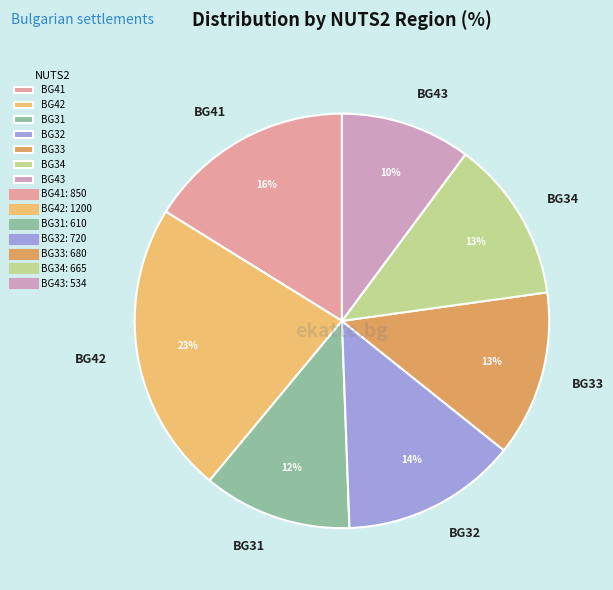

Does BG31 represent more than half of the total?

No